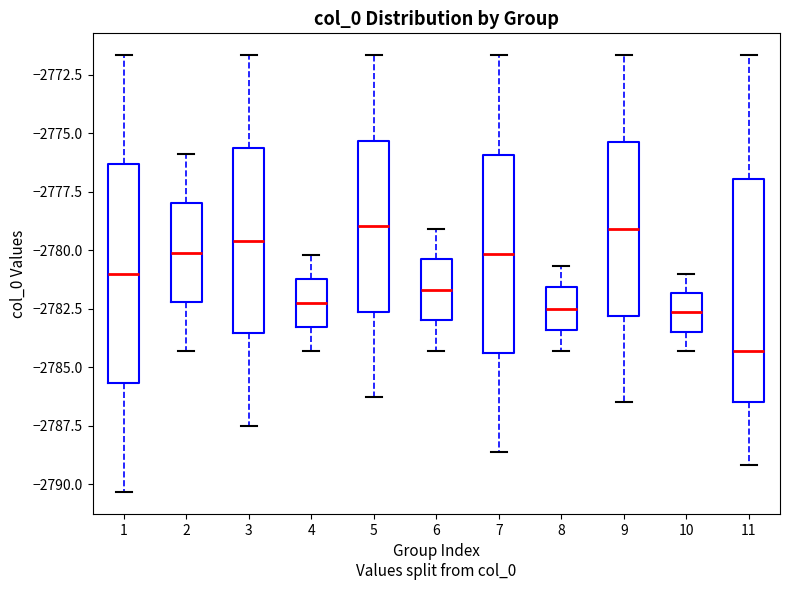

Reading left to right, read every box against the y-axis: the position of its median line, the range the box covers, and the ends of its whiskers. The values are not printed on the chart, so give them approximately, as read against the axis.

1: median -2781.0, box -2785.5 to -2776.5, whiskers -2790.5 to -2771.5
2: median -2780.0, box -2782.0 to -2778.0, whiskers -2784.5 to -2776.0
3: median -2779.5, box -2783.5 to -2775.5, whiskers -2787.5 to -2771.5
4: median -2782.5, box -2783.5 to -2781.0, whiskers -2784.5 to -2780.0
5: median -2779.0, box -2782.5 to -2775.5, whiskers -2786.5 to -2771.5
6: median -2781.5, box -2783.0 to -2780.5, whiskers -2784.5 to -2779.0
7: median -2780.0, box -2784.5 to -2776.0, whiskers -2788.5 to -2771.5
8: median -2782.5, box -2783.5 to -2781.5, whiskers -2784.5 to -2780.5
9: median -2779.0, box -2783.0 to -2775.5, whiskers -2786.5 to -2771.5
10: median -2782.5, box -2783.5 to -2782.0, whiskers -2784.5 to -2781.0
11: median -2784.5, box -2786.5 to -2777.0, whiskers -2789.0 to -2771.5